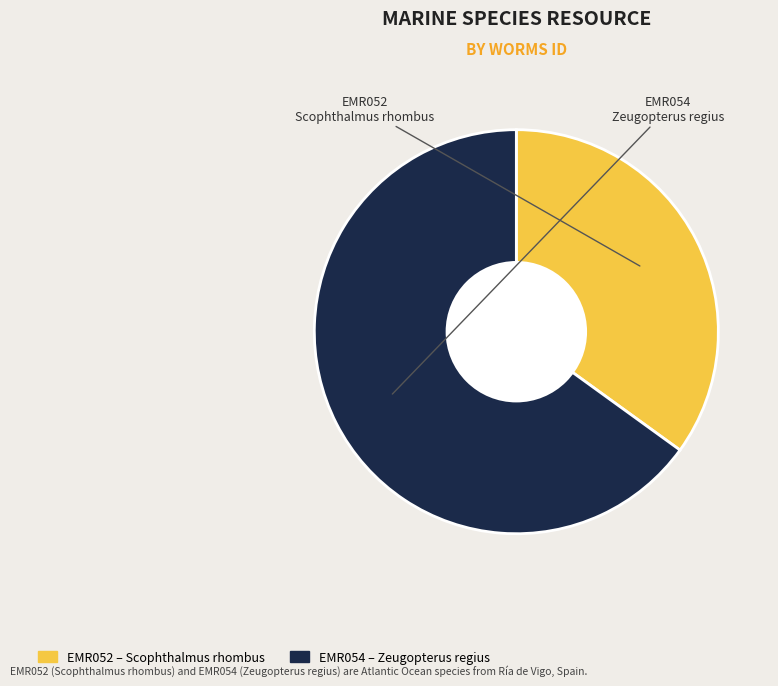

How many segments does this pie chart have?

2